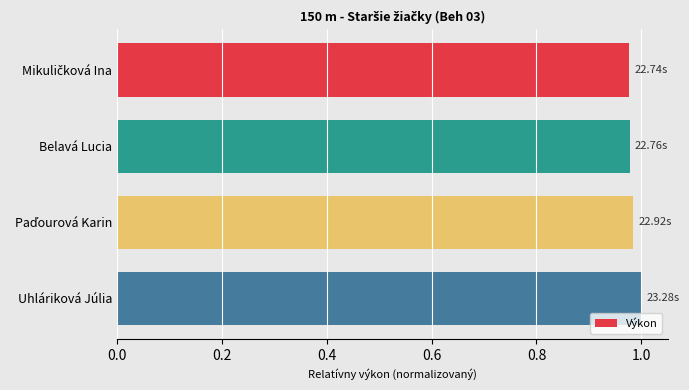

What is the sum of all values?

3.9